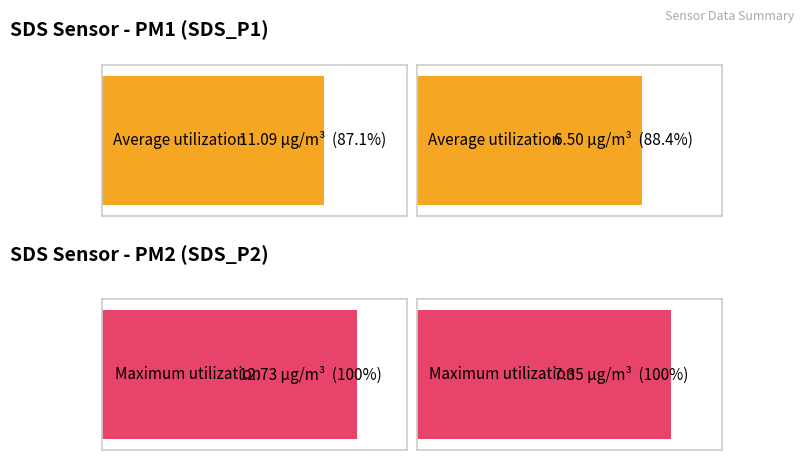

Count the number of data series in this chart.

2